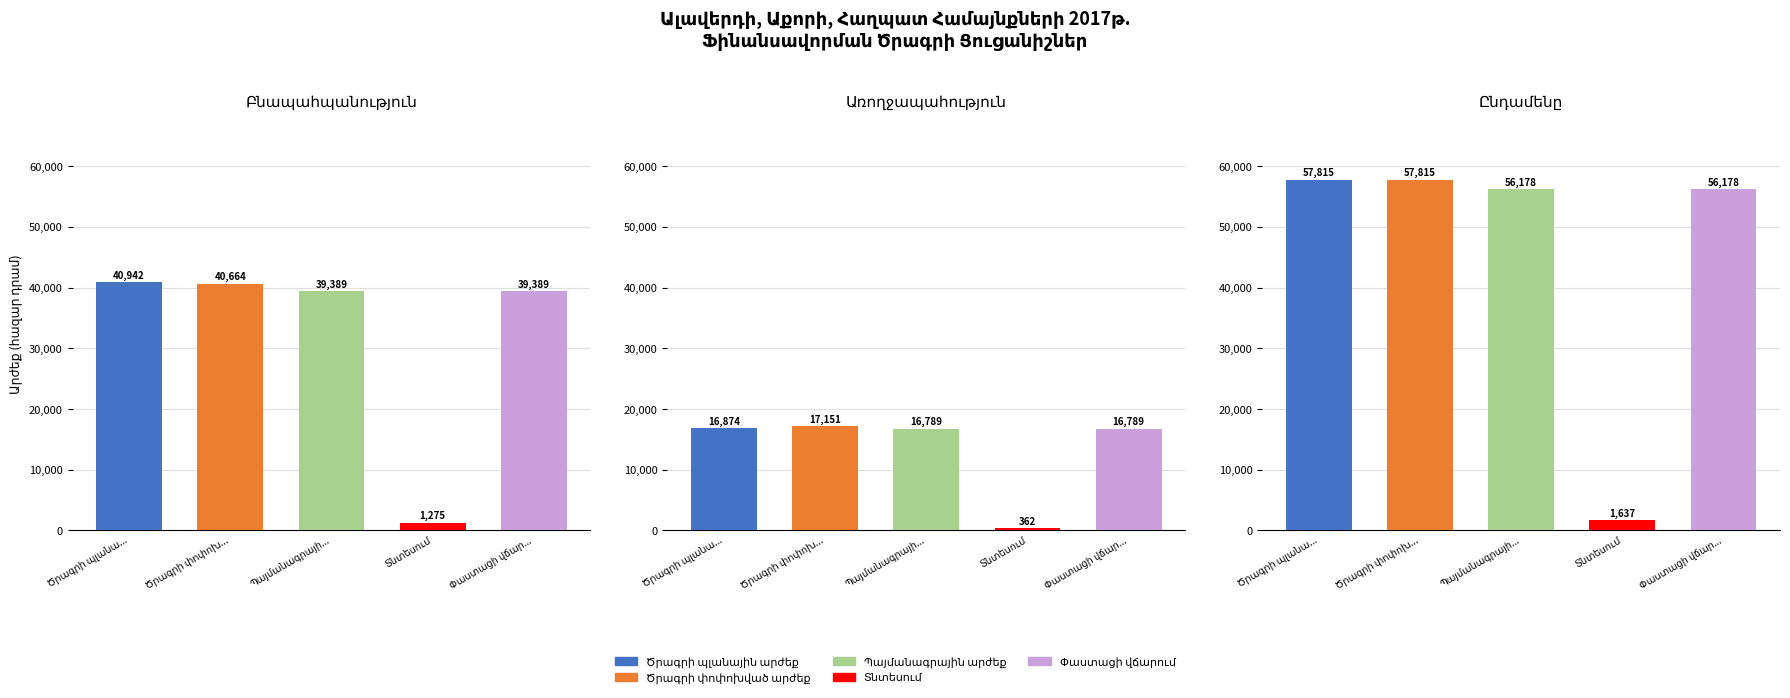

Rank the categories by Ծրագրի պլանային արժեք value from highest to lowest.

2, 0, 1